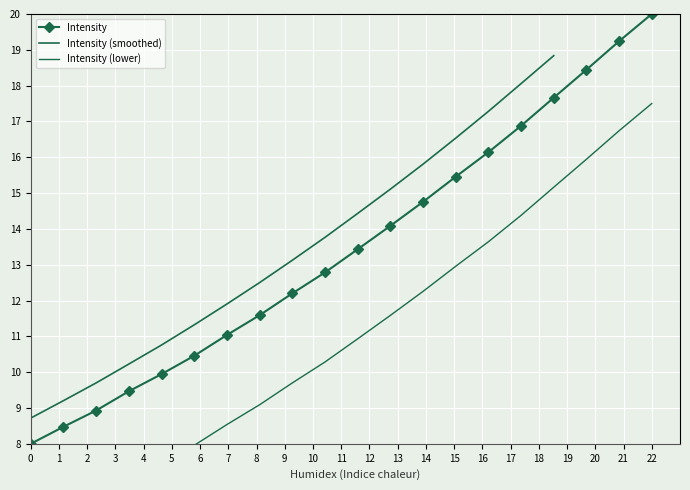

True or false: Intensity has more than 1 points higher than both neighbors.

False